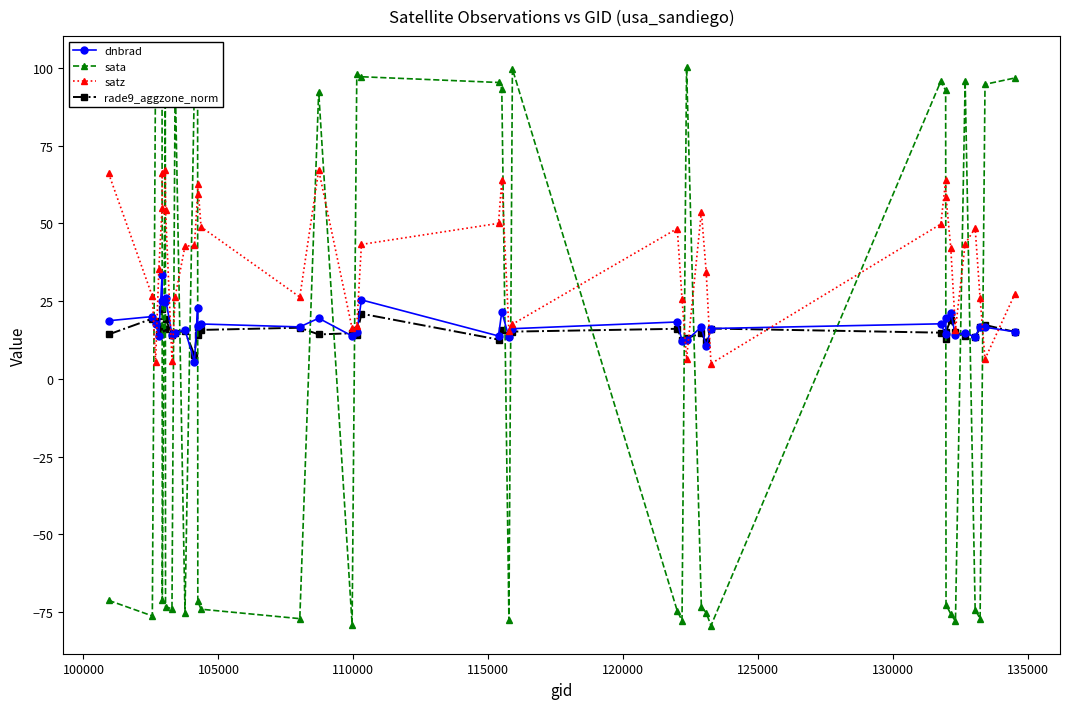

What is the sum of all dnbrad values?

692.9